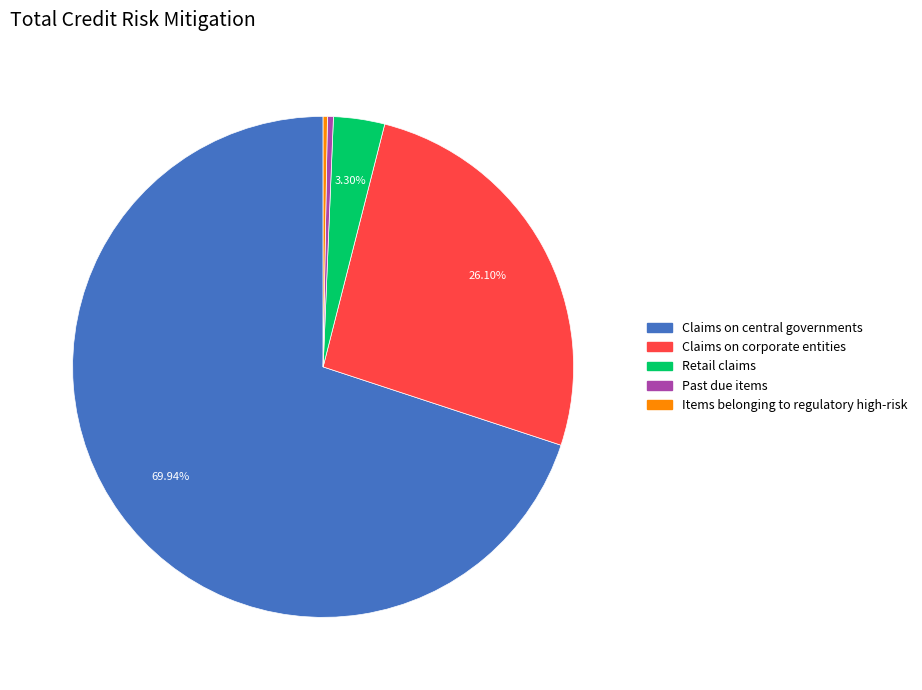

Combined, do Retail claims and Past due items account for over 50%?

No